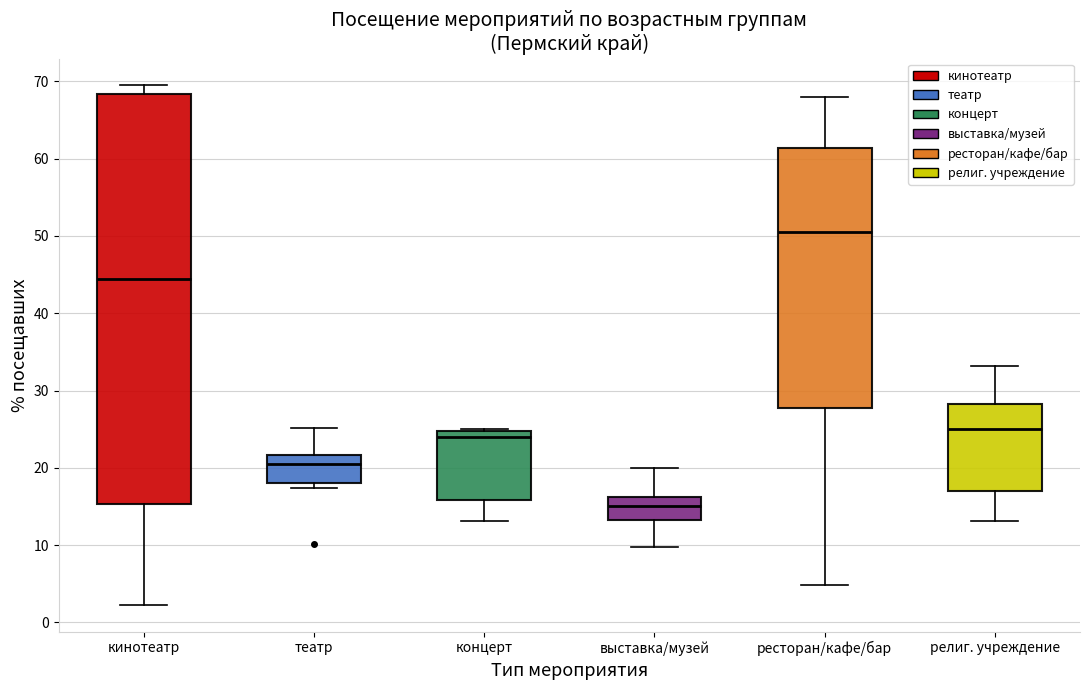

Where is the lower edge of the box for религ. учреждение on the y-axis? The values are not printed on the chart, so give them approximately, as read against the axis.

17